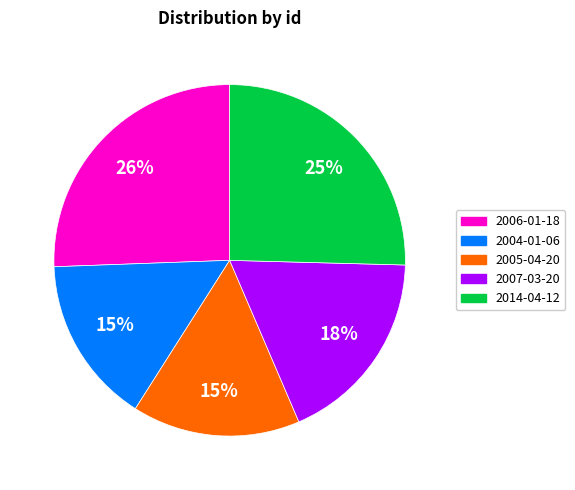

Does any single category account for the majority?

No